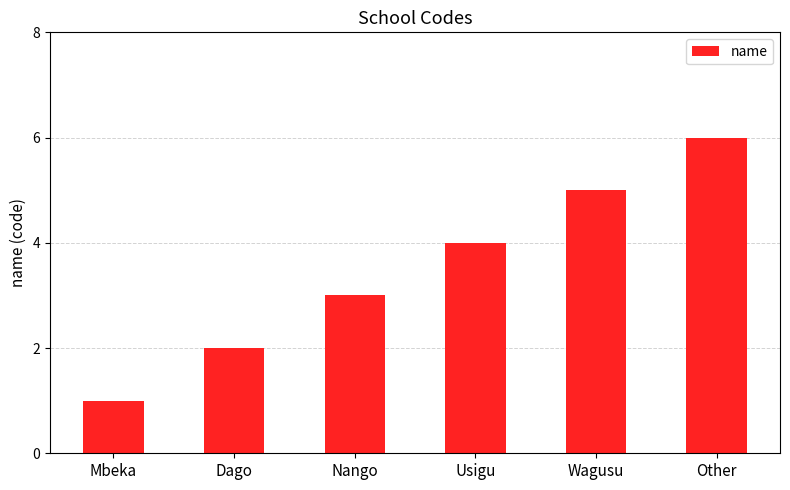

What is the average value?

4